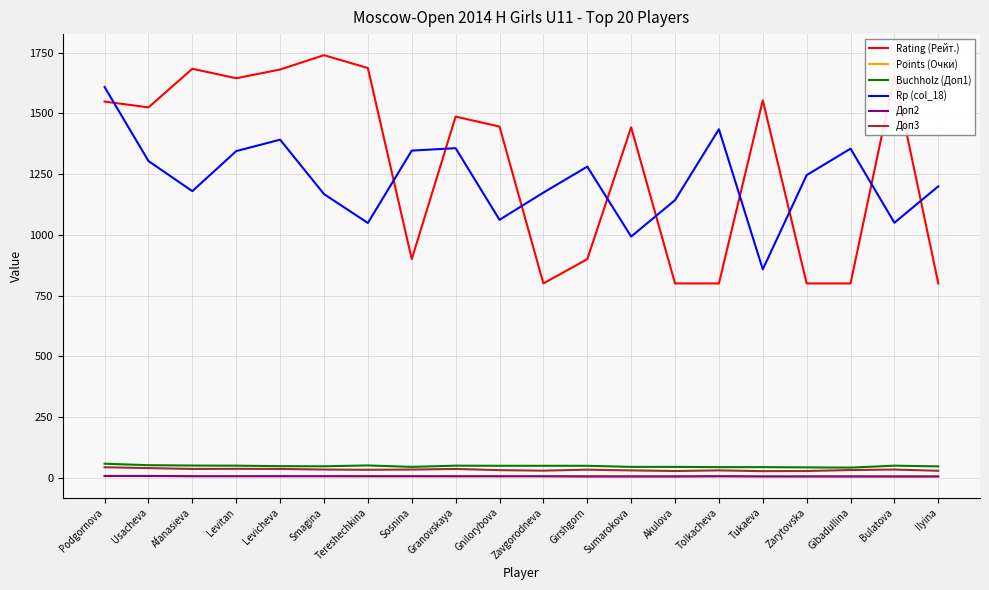

True or false: Доп2 and Доп3 intersect in this chart.

False